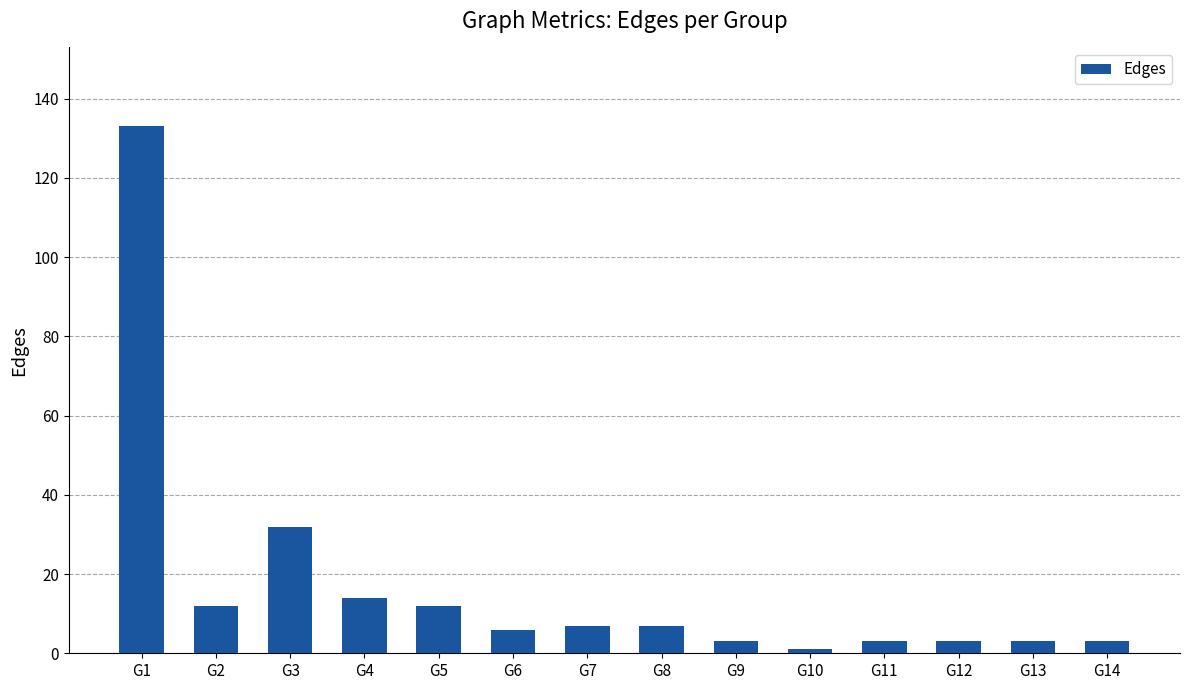

The chart shows a value of 12 at G5. True or false?

True